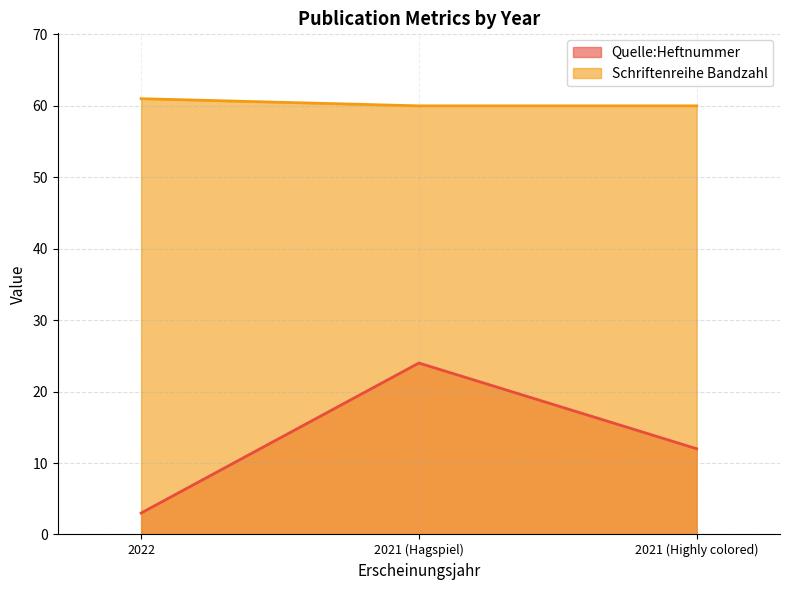

What are all the series names shown in the legend?

Quelle:Heftnummer, Schriftenreihe Bandzahl